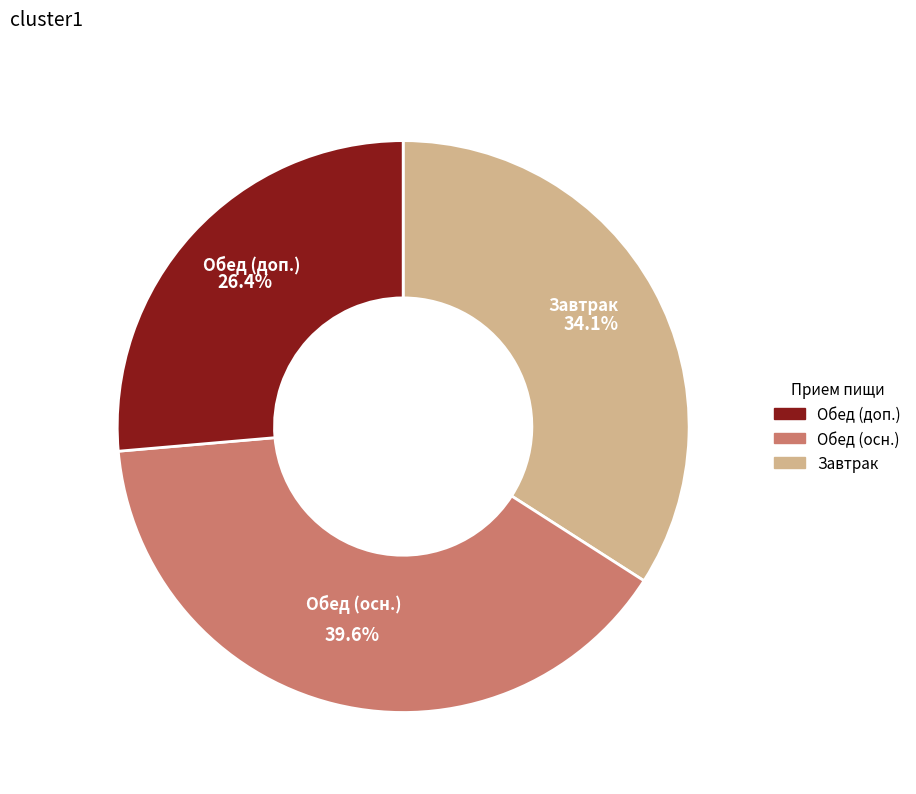

How many segments does this pie chart have?

3